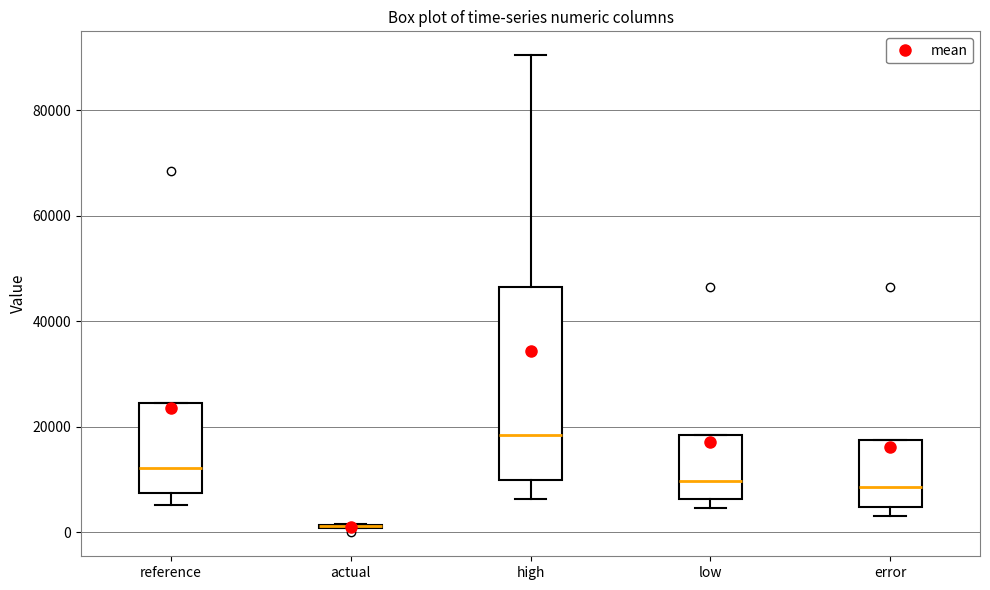

Where is the lower edge of the box for high on the y-axis? The values are not printed on the chart, so give them approximately, as read against the axis.

10000